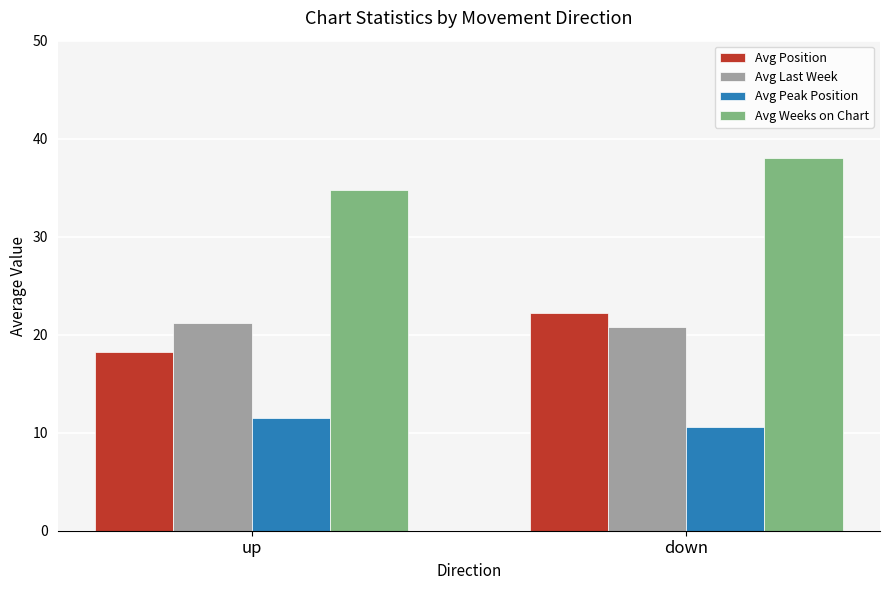

Which series has the largest total across all categories?

Avg Weeks on Chart